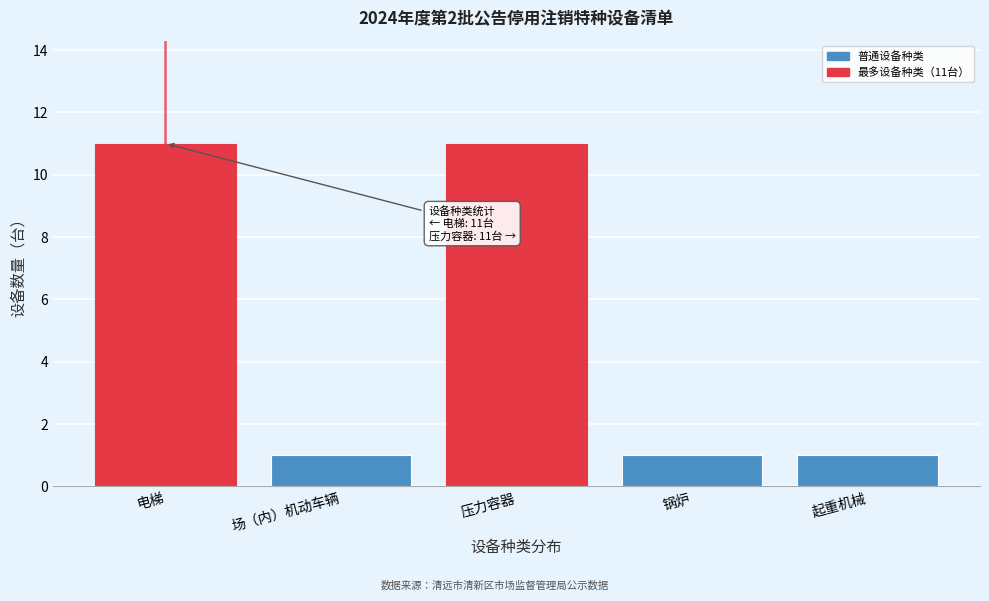

Reading left to right, transcribe all the data shown in this chart.

11	1	11	1	1